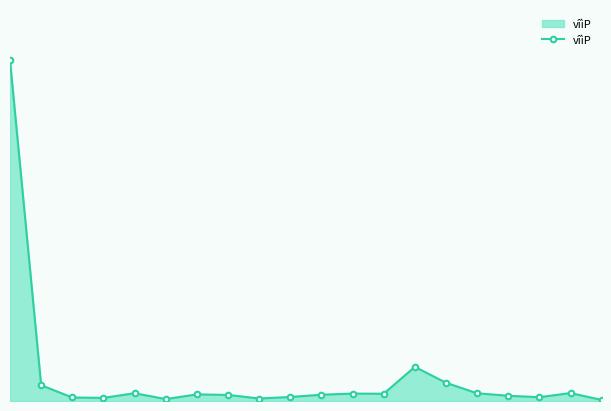

Is this an area chart (filled region under the line)?

Yes